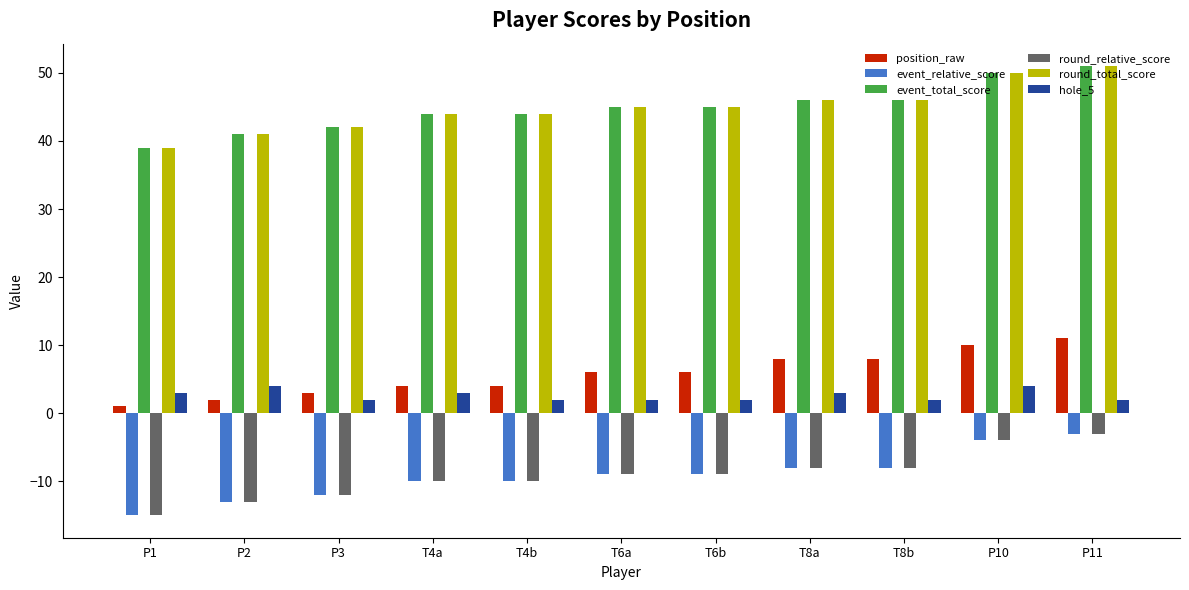

What is the difference between the highest and lowest values at P2?

54